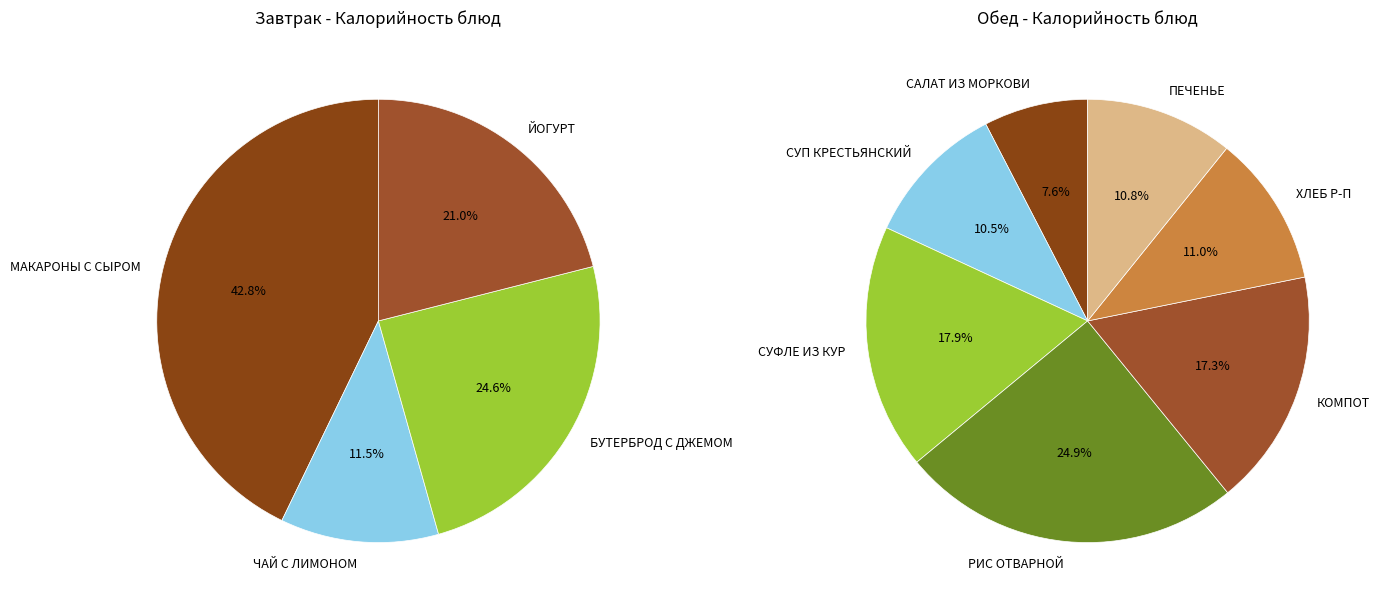

How many segments does this pie chart have?

11